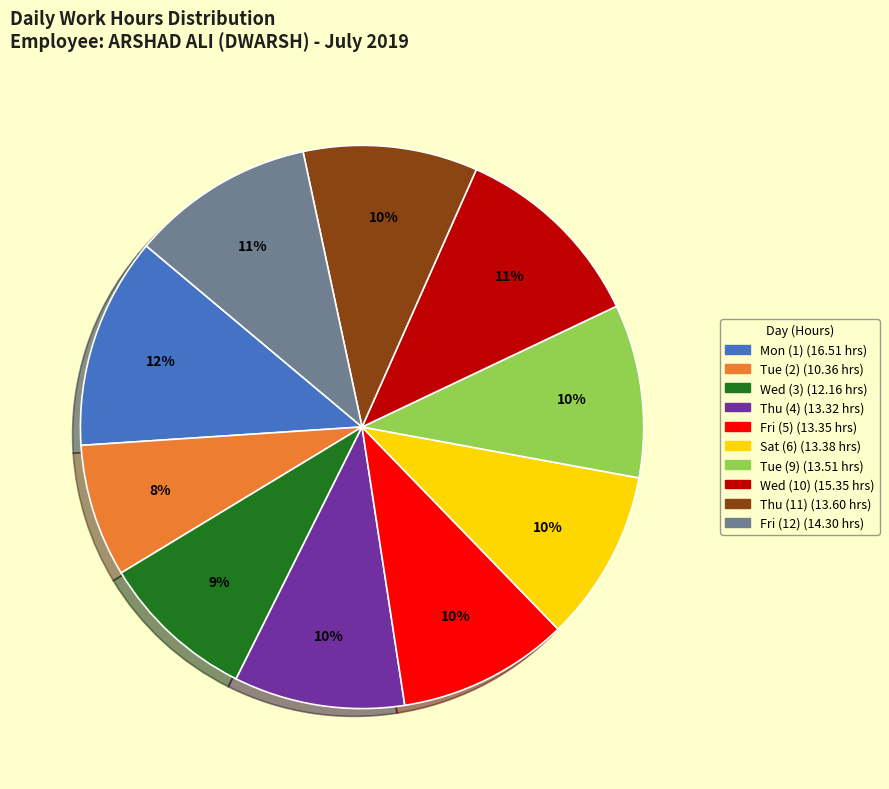

Is there any slice that represents more than half of the pie?

No